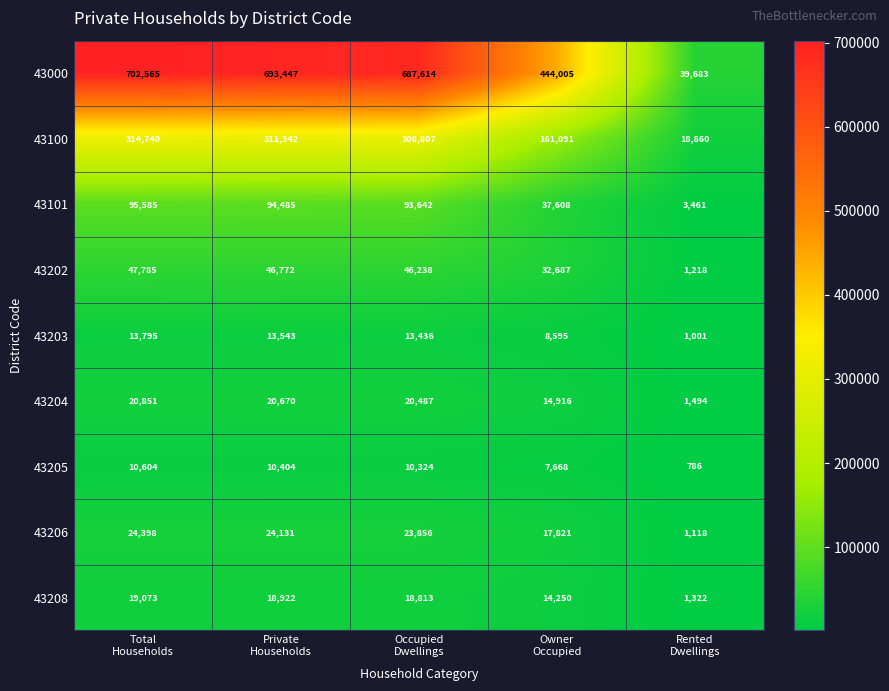

List the series in order of their peak value, lowest first.

43205, 43203, 43208, 43204, 43206, 43202, 43101, 43100, 43000